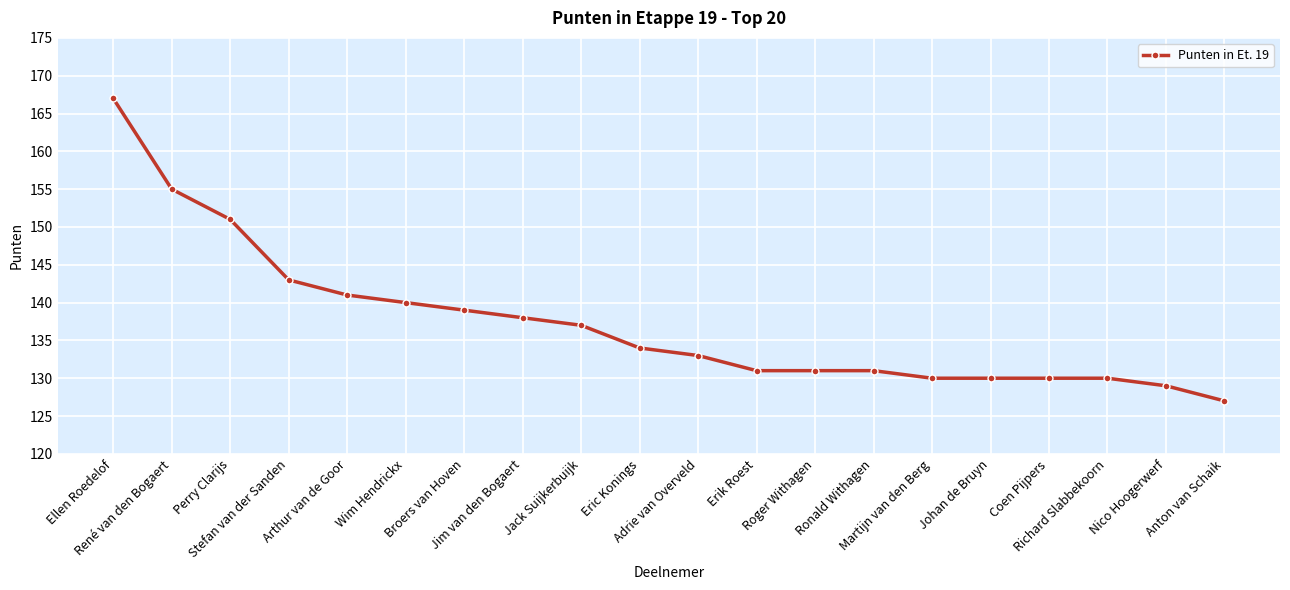

The value at Martijn van den Berg is 213. True or false?

False